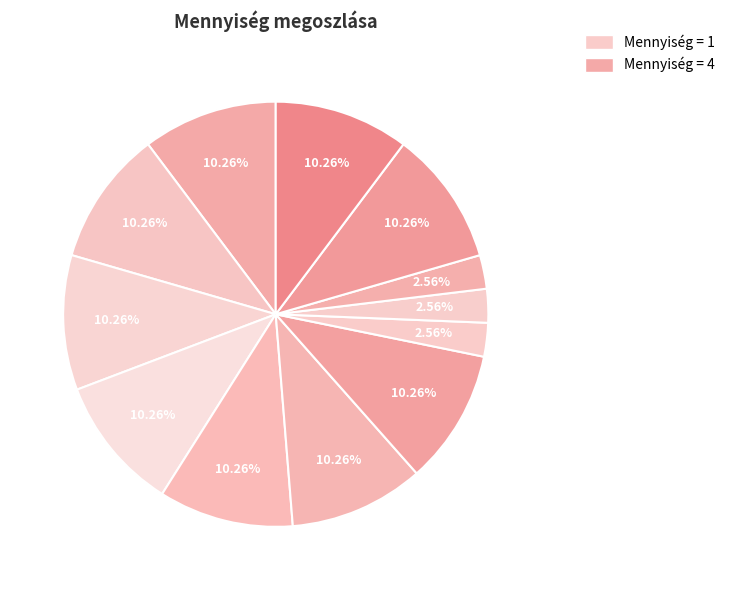

Count the number of slices in the pie.

12